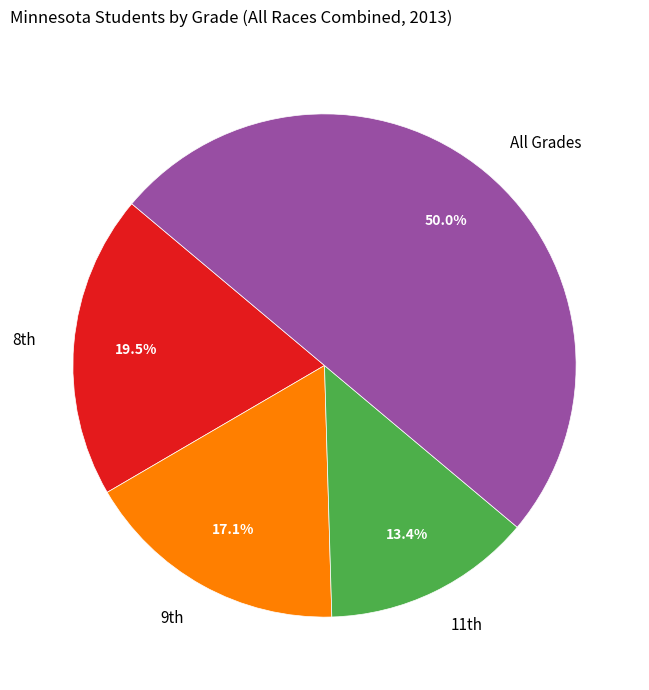

True or false: All Grades accounts for 50% of the total.

True